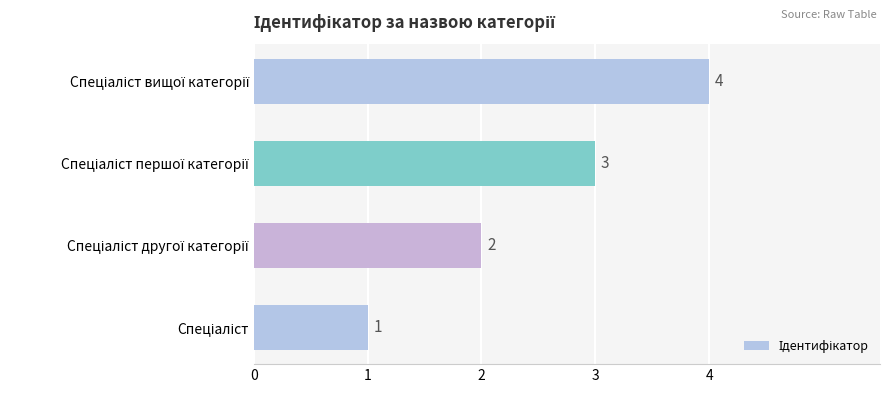

Does the chart contain stacked bars?

No